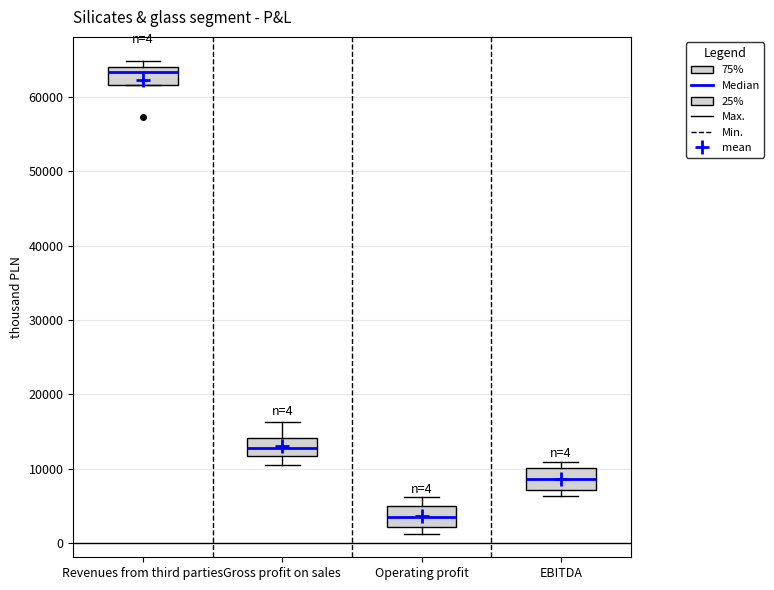

Which box has the lowest median line?

Operating profit